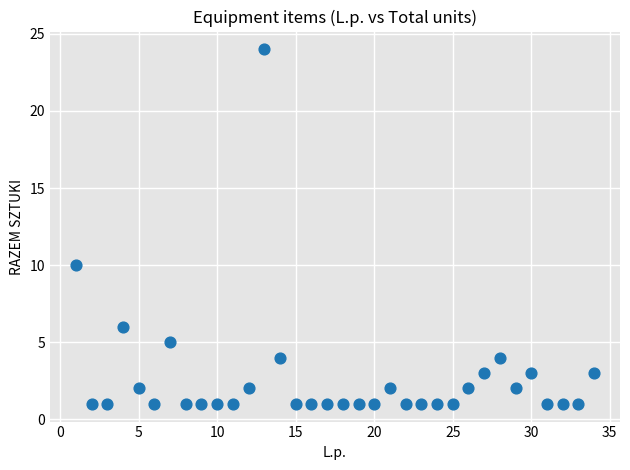

What is the range of Y values (max minus min)?

23